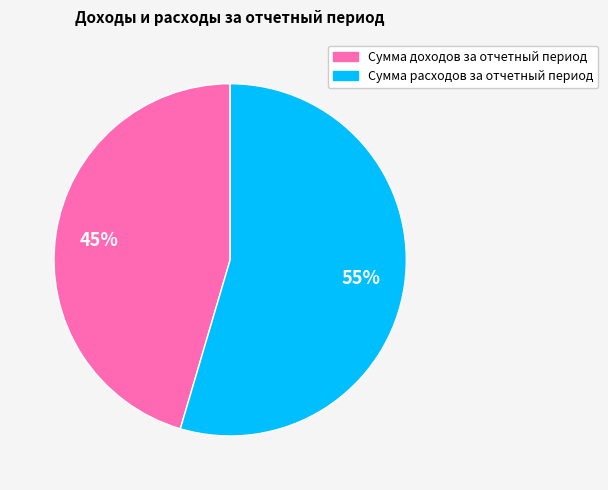

What is the smallest slice in the pie chart?

Сумма доходов за отчетный период